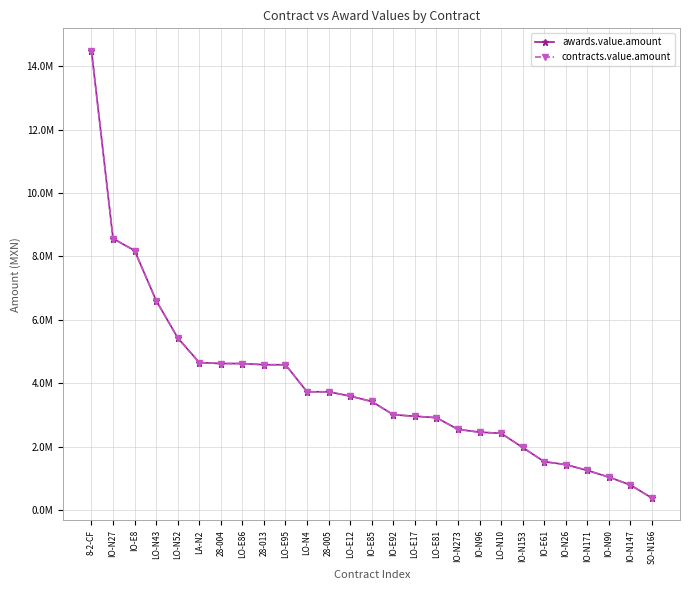

The value of contracts.value.amount at IO-N273 is 3721578.1. True or false?

False